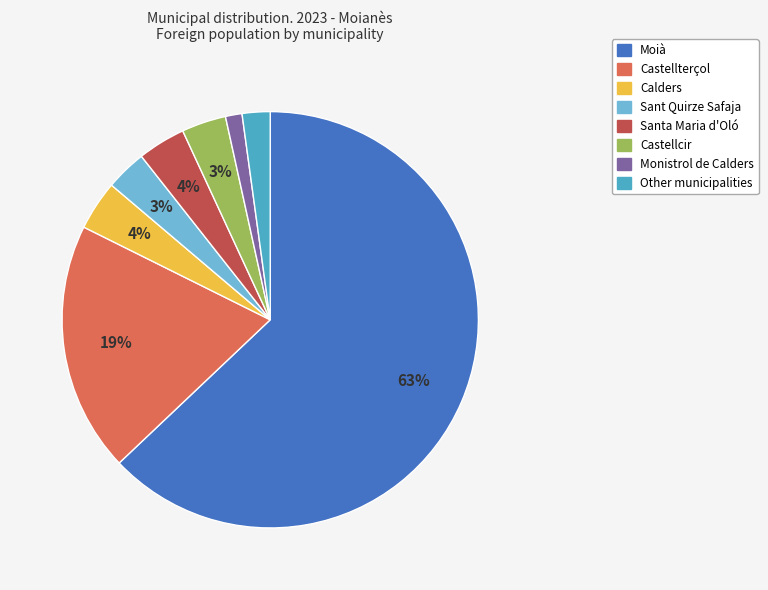

How many slices are in this pie chart?

8